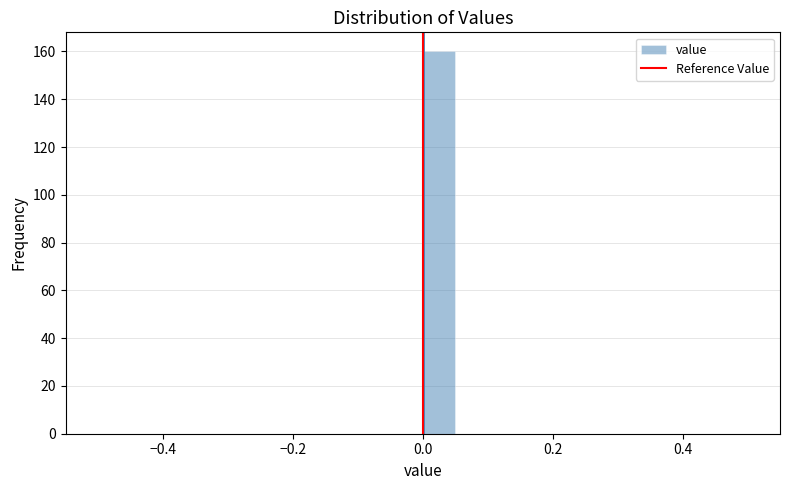

Around what value on the x-axis is the tallest bar? Give the approximate position of its centre, as read against the axis.

0.02